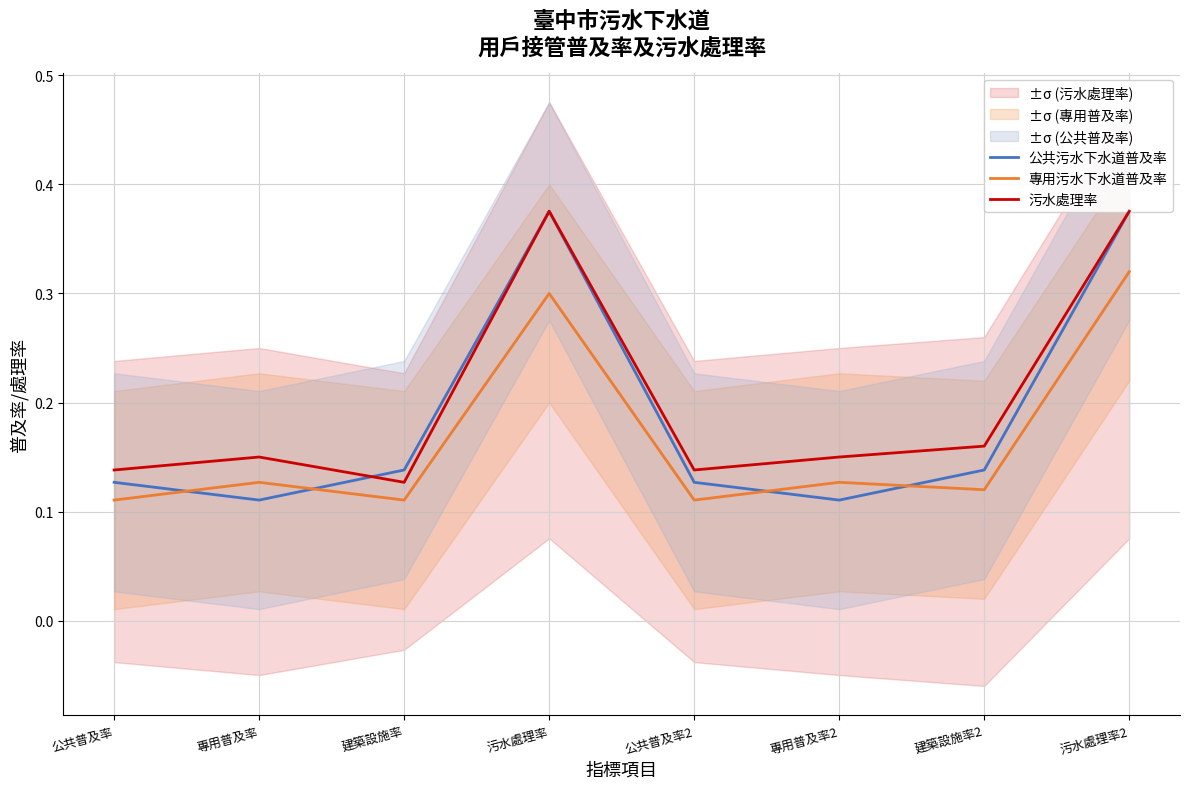

At which category is the sum across all series the highest?

污水處理率2